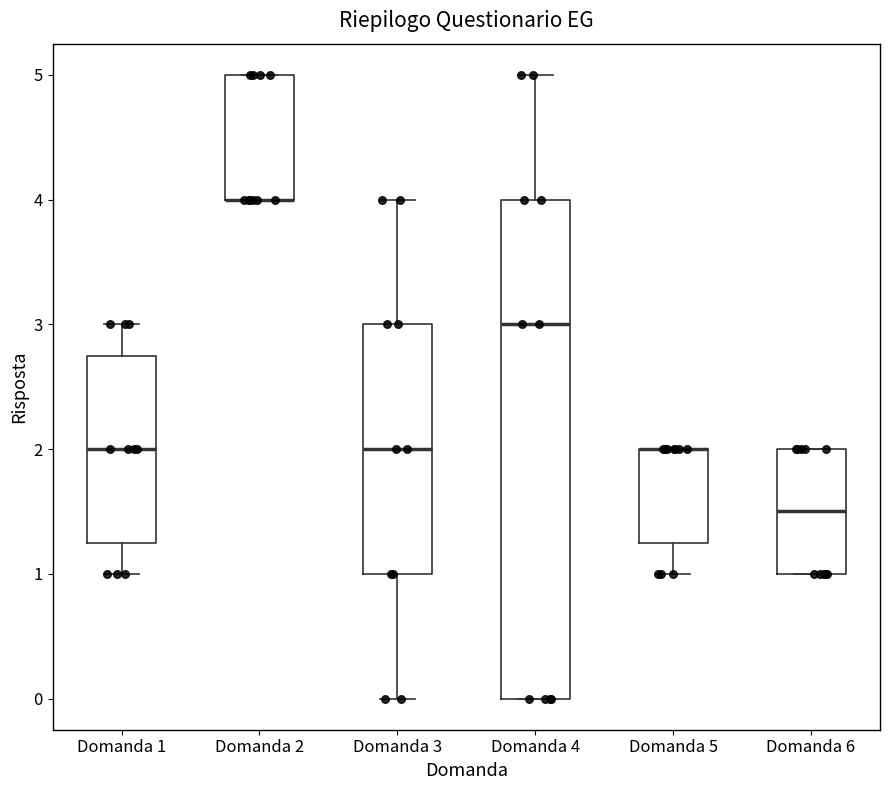

Where is the upper edge of the box for Domanda 5 on the y-axis? The values are not printed on the chart, so give them approximately, as read against the axis.

2.0